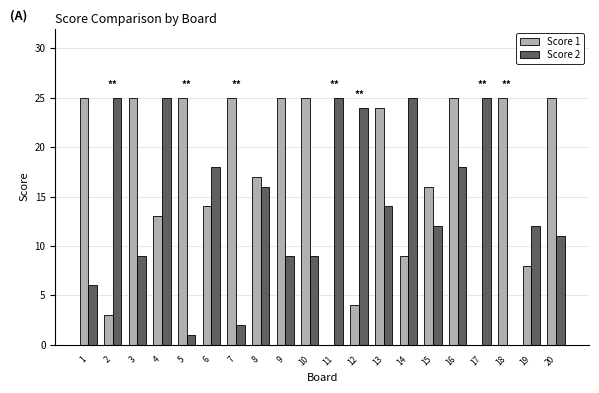

Which series changed the most between 17 and 20?

Score 1